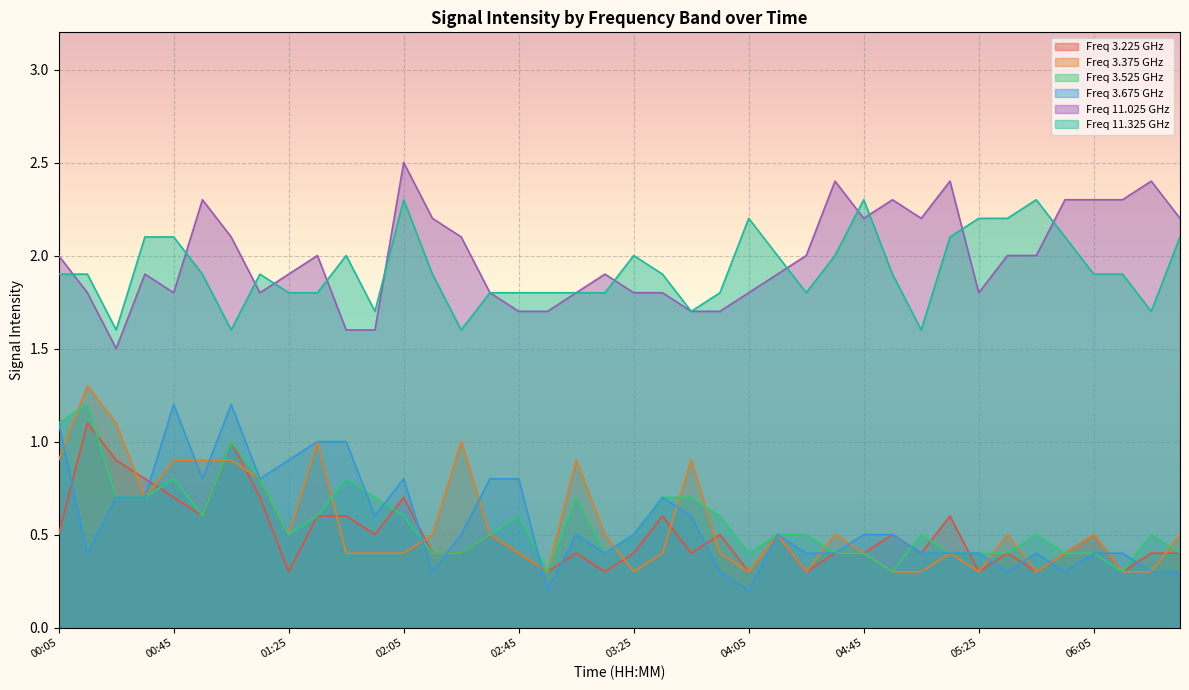

What are all the series names shown in the legend?

Freq 3.225 GHz, Freq 3.375 GHz, Freq 3.525 GHz, Freq 3.675 GHz, Freq 11.025 GHz, Freq 11.325 GHz